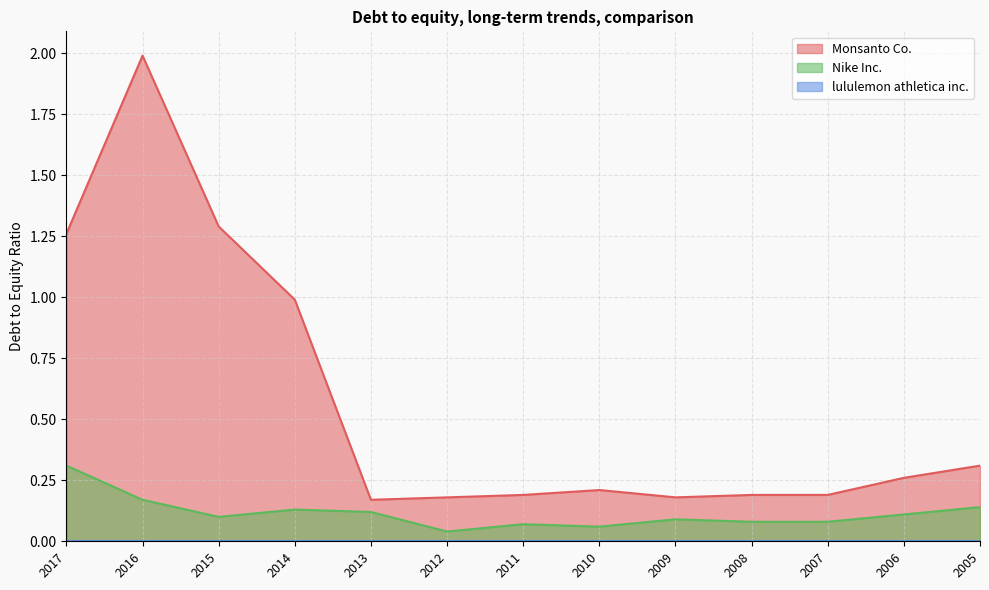

What is the greatest value displayed?

2.0